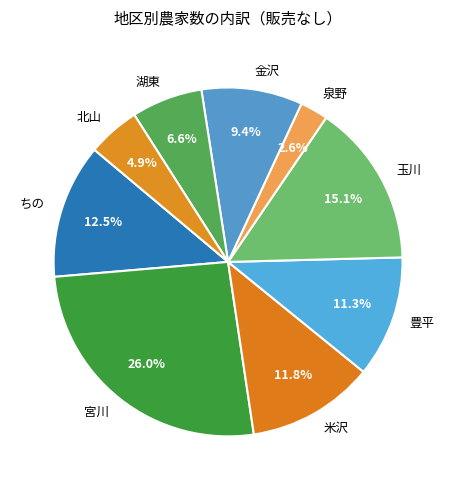

To the nearest percent, what is the difference between the largest and smallest slice percentages?

23%